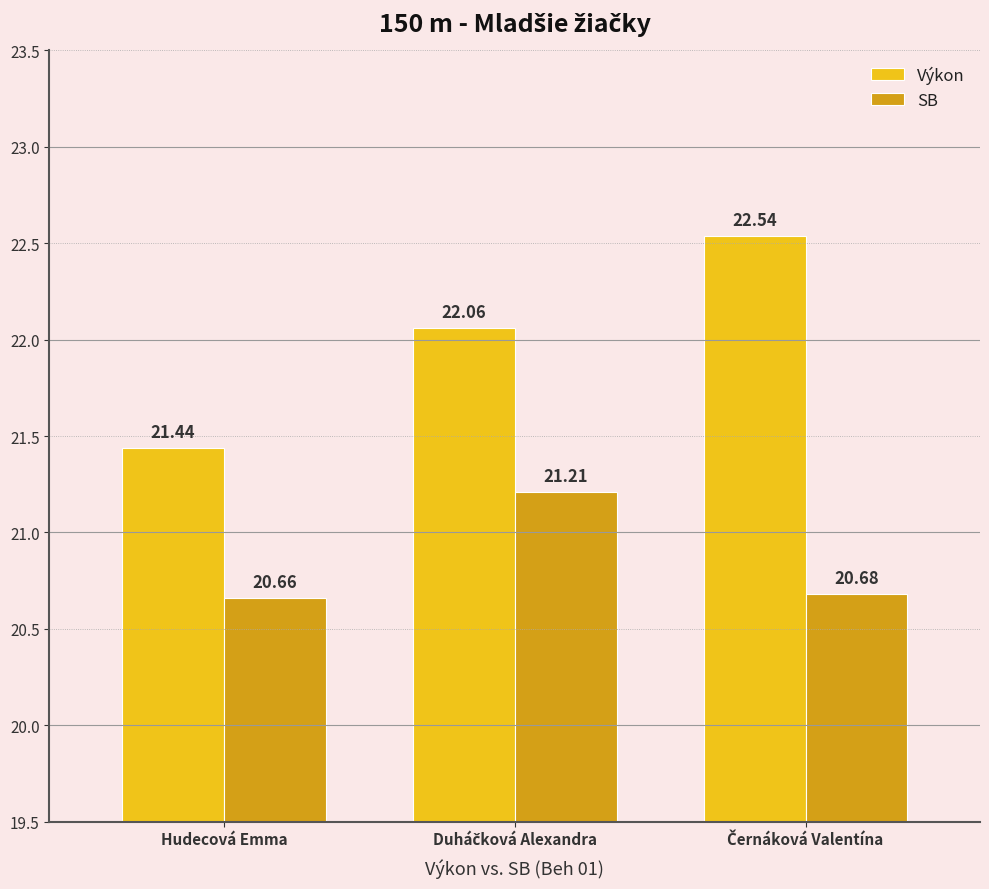

Does the chart contain stacked bars?

No